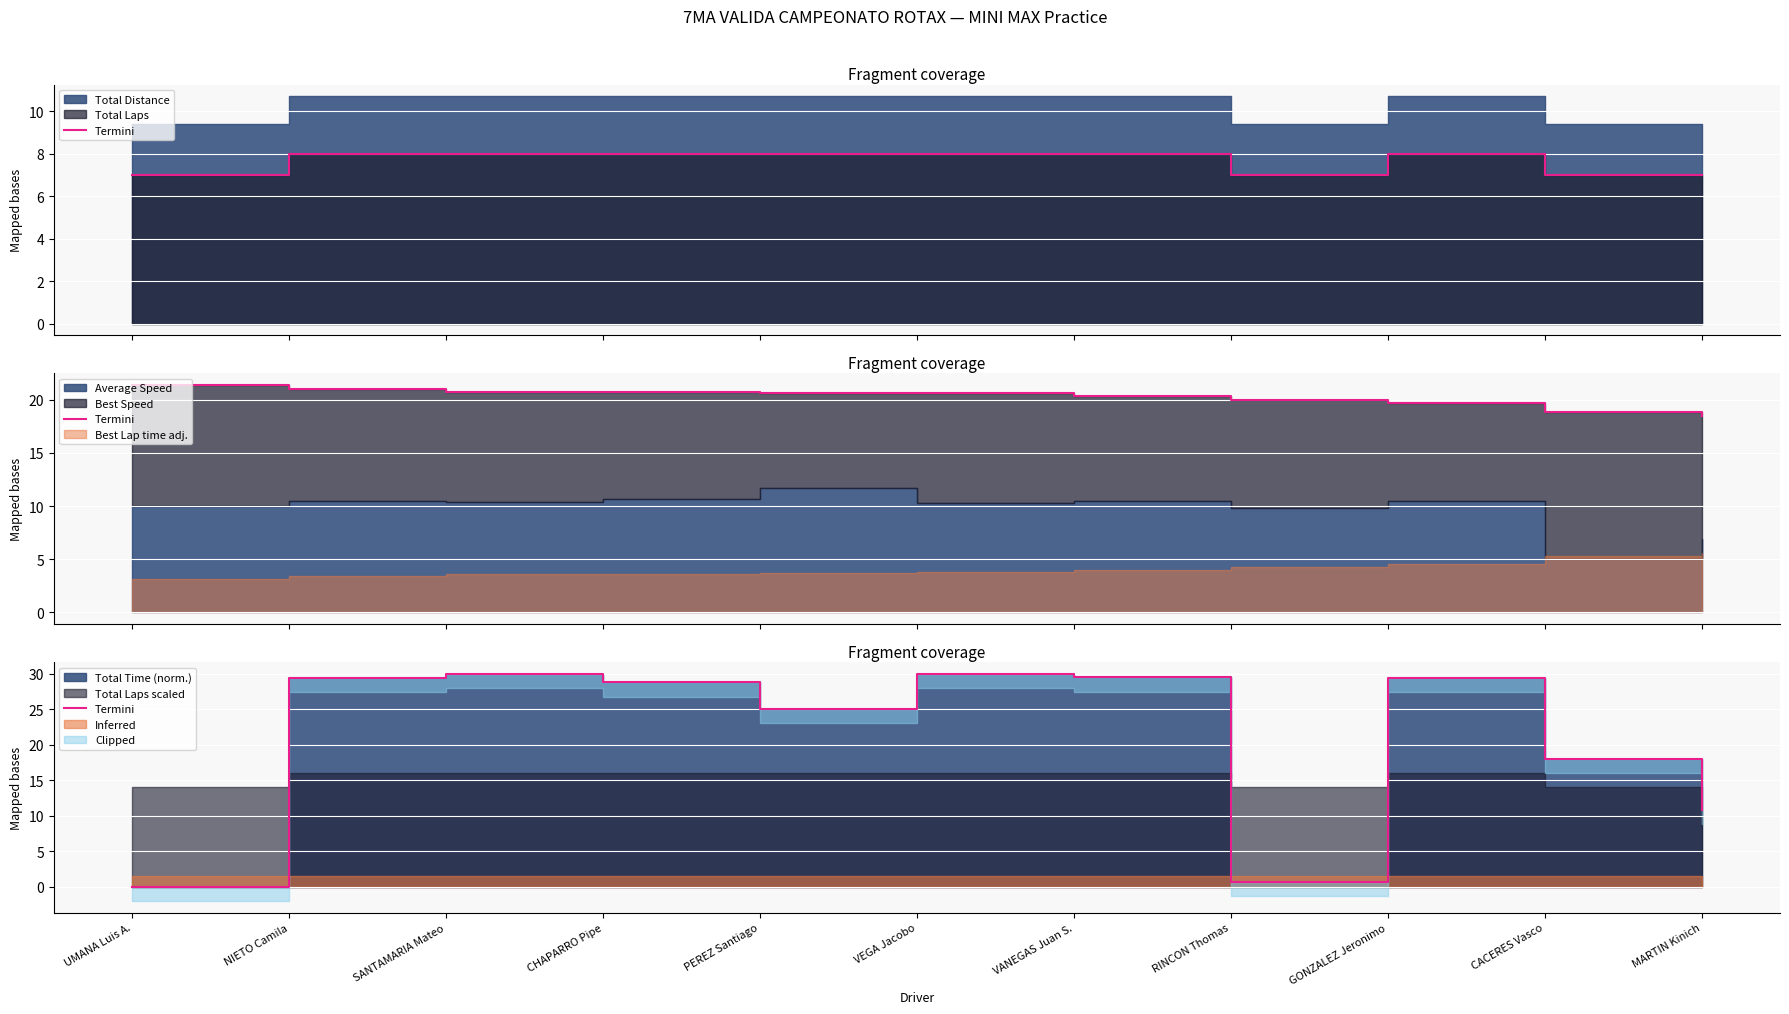

What is the value of the 2nd point from the left?

29.4